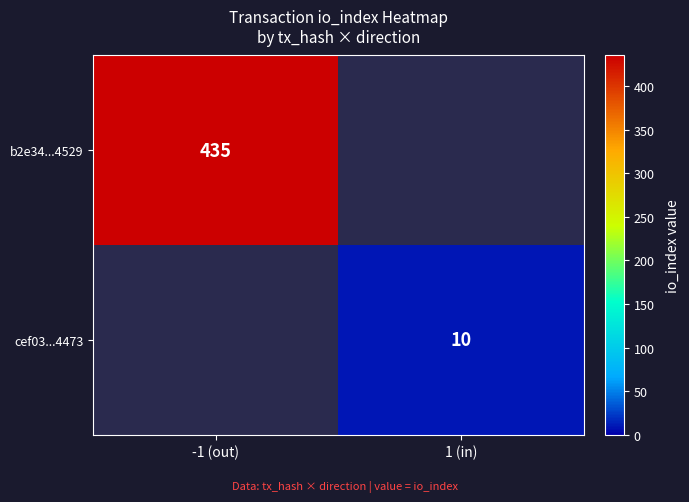

Is it true that b2e34...4529 equals 240 at -1 (out)?

False